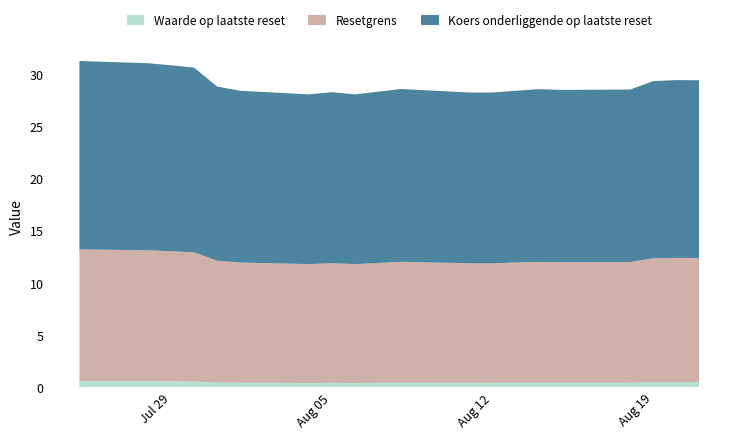

Reading left to right, list all the values displayed in this chart.

Waarde op laatste reset: 2025-08-21=0.5	2025-08-20=0.5	2025-08-19=0.5	2025-08-18=0.5	2025-08-15=0.5	2025-08-14=0.5	2025-08-13=0.5	2025-08-12=0.4	2025-08-11=0.4	2025-08-08=0.5	2025-08-07=0.4	2025-08-06=0.4	2025-08-05=0.4	2025-08-04=0.4	2025-08-01=0.5	2025-07-31=0.5	2025-07-30=0.6	2025-07-29=0.6	2025-07-28=0.6	2025-07-25=0.6
Resetgrens: 2025-08-21=11.9	2025-08-20=11.9	2025-08-19=11.9	2025-08-18=11.6	2025-08-15=11.6	2025-08-14=11.6	2025-08-13=11.5	2025-08-12=11.5	2025-08-11=11.5	2025-08-08=11.6	2025-08-07=11.5	2025-08-06=11.4	2025-08-05=11.5	2025-08-04=11.4	2025-08-01=11.5	2025-07-31=11.7	2025-07-30=12.4	2025-07-29=12.5	2025-07-28=12.5	2025-07-25=12.6
Koers onderliggende op laatste reset: 2025-08-21=17.0	2025-08-20=17.0	2025-08-19=17.0	2025-08-18=16.5	2025-08-15=16.5	2025-08-14=16.5	2025-08-13=16.4	2025-08-12=16.4	2025-08-11=16.4	2025-08-08=16.6	2025-08-07=16.4	2025-08-06=16.3	2025-08-05=16.4	2025-08-04=16.3	2025-08-01=16.4	2025-07-31=16.7	2025-07-30=17.7	2025-07-29=17.8	2025-07-28=17.9	2025-07-25=18.0